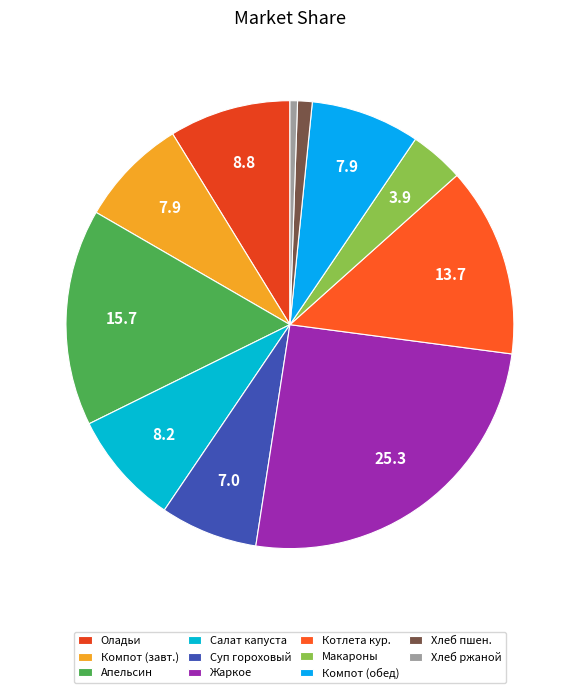

Which slice is the largest?

Жаркое